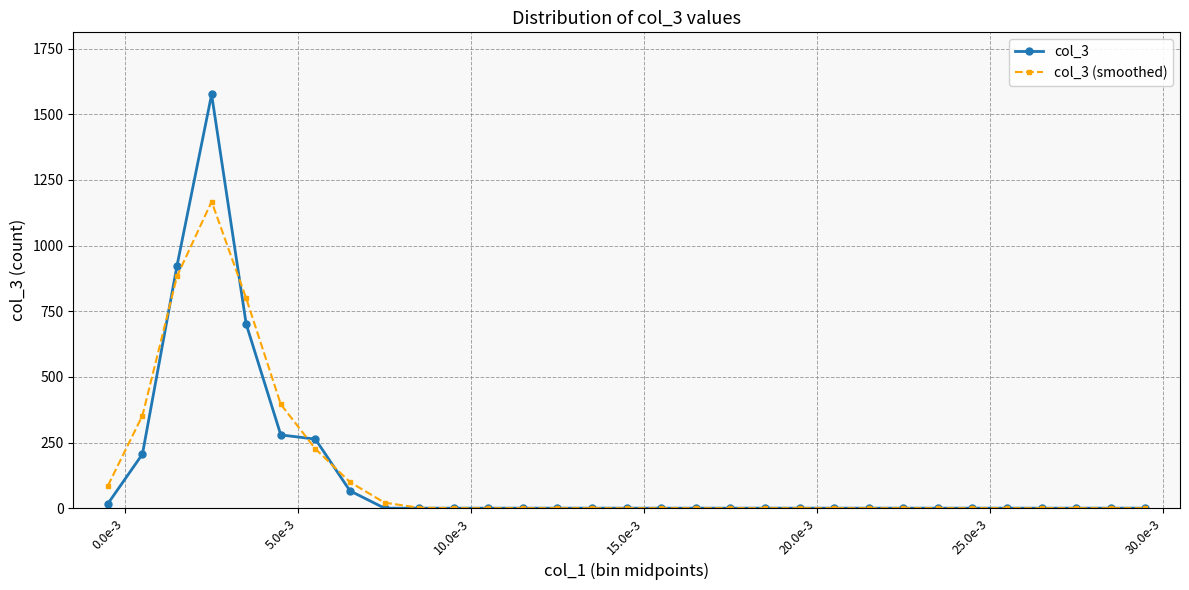

How many data points in col_3 are above 0?

8